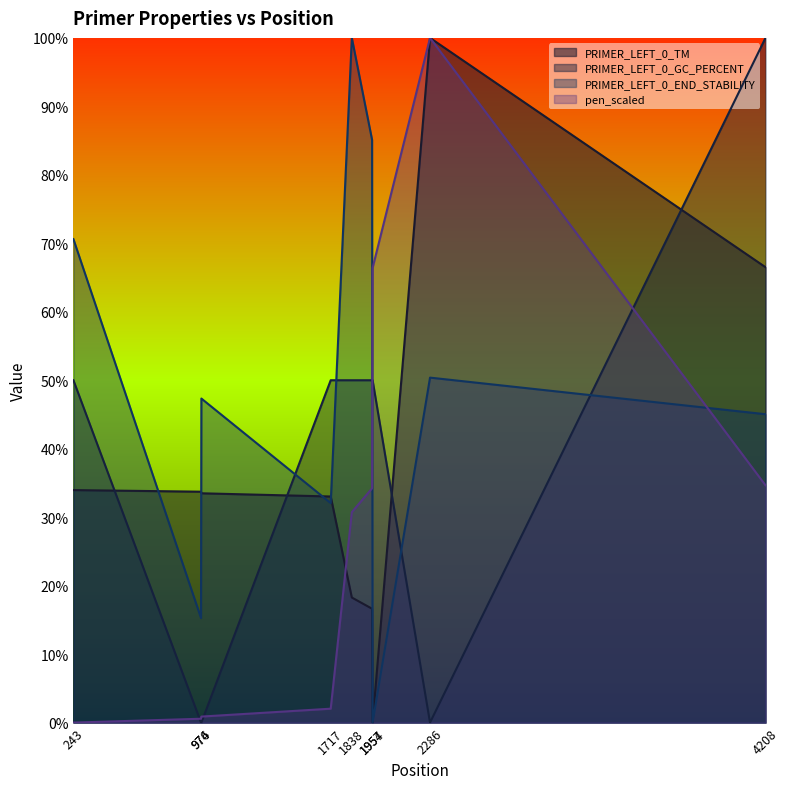

True or false: pen_scaled and PRIMER_LEFT_0_END_STABILITY cross at least once.

True